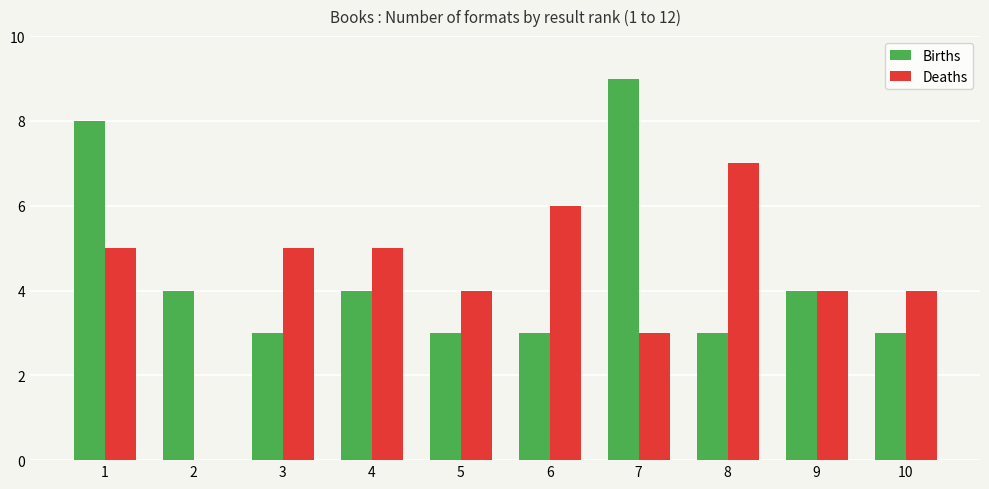

Is it true that Deaths equals 9 at 3?

False